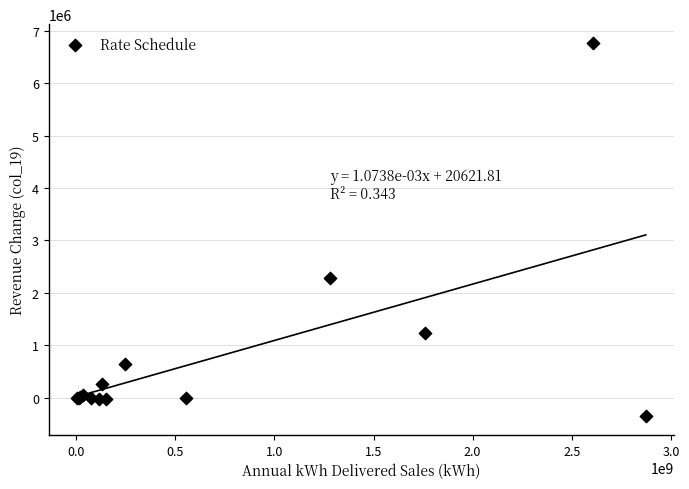

What Y value in the scatter plot is closest to 3209000?

2277000